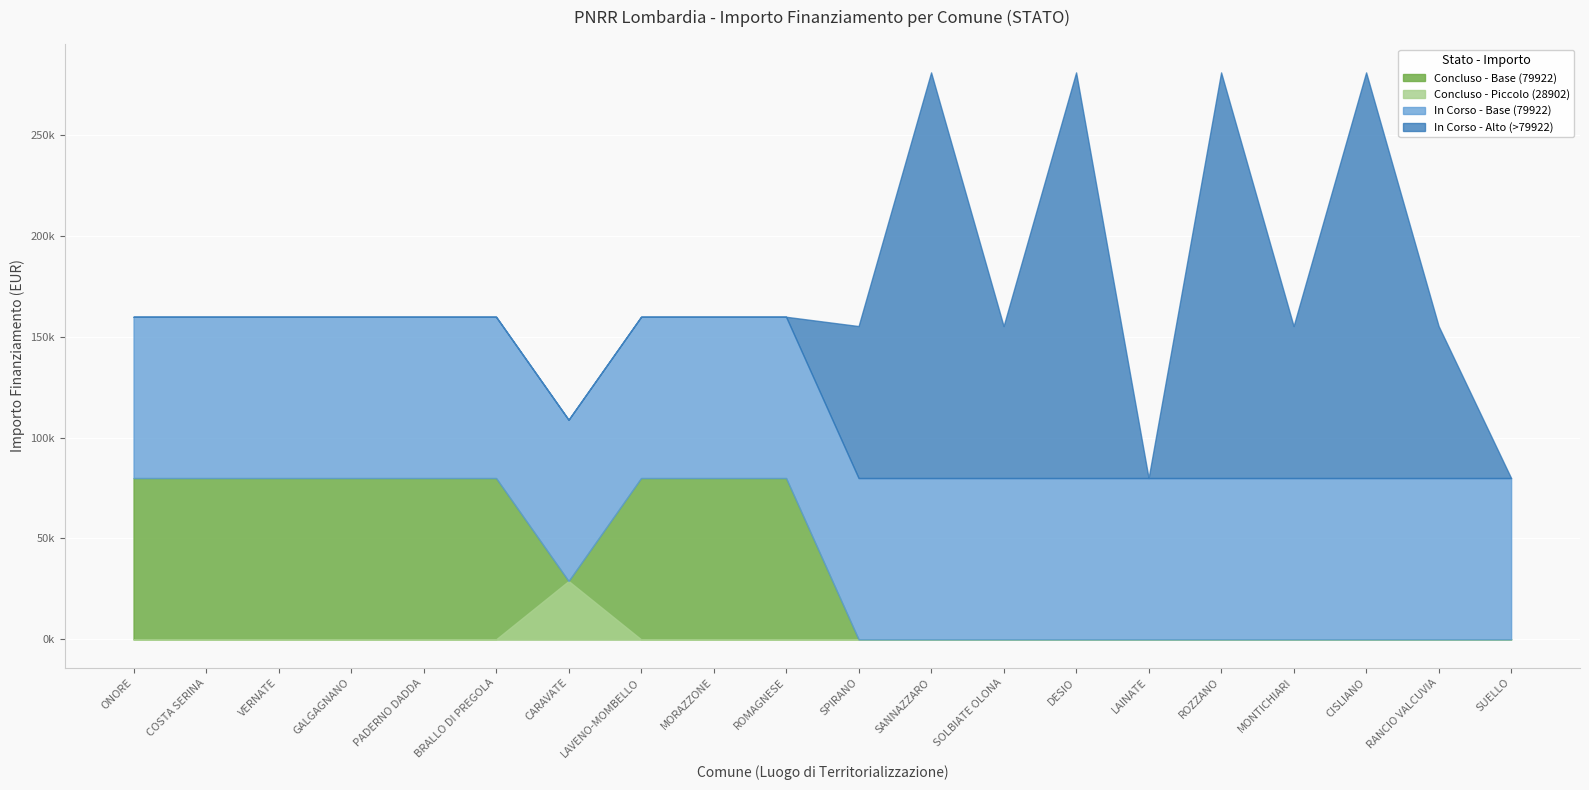

What is the total value across all series at M1?

159844